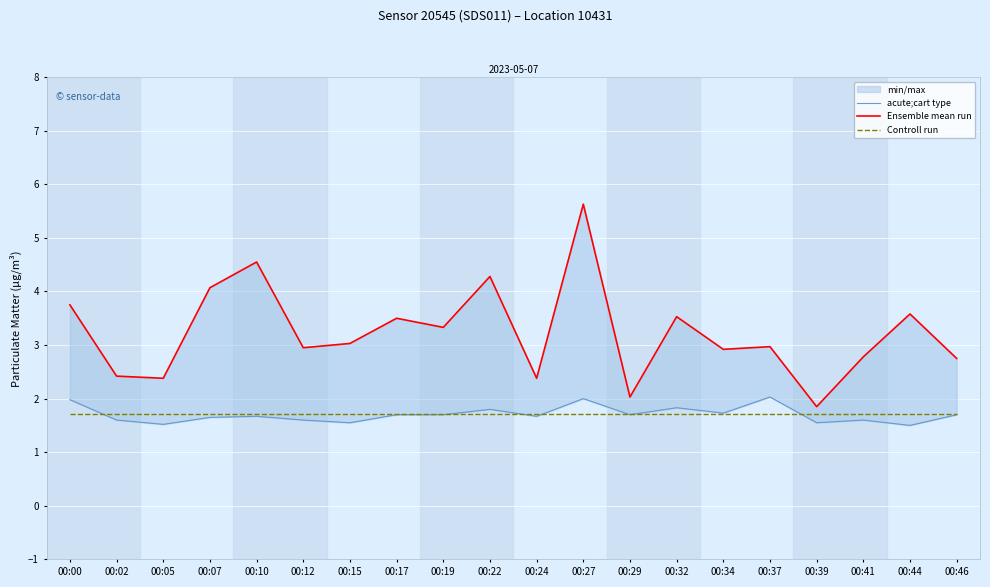

True or false: Ensemble mean run and Controll run cross at least once.

False